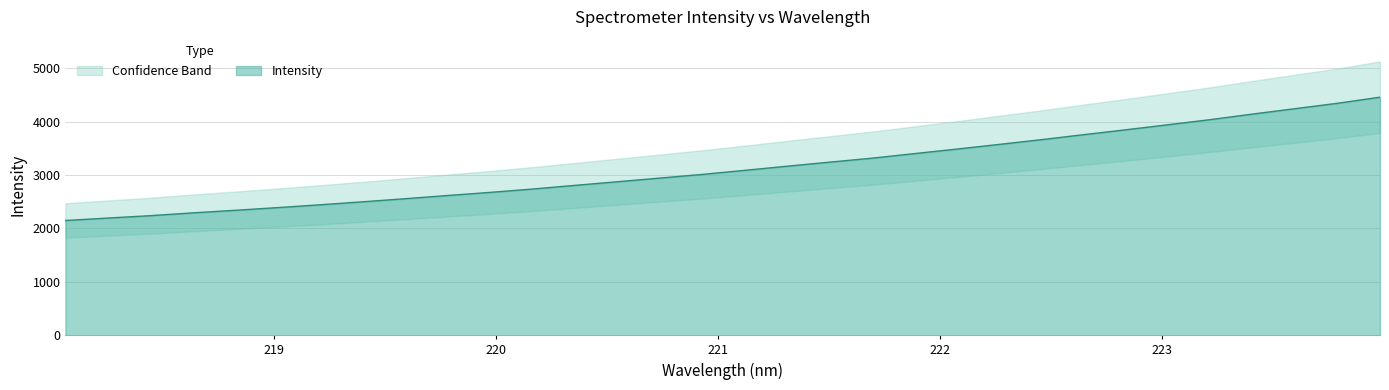

Approximately how many times larger is the value at 223.5987 compared to 219.7801?

1.6